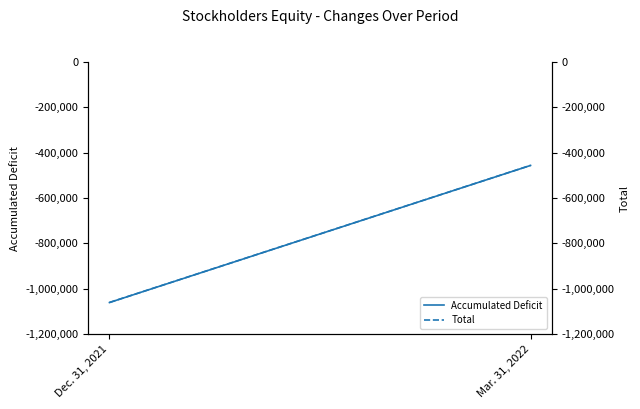

What is the difference between the Total values at Mar. 31, 2022 and Dec. 31, 2021?

604359